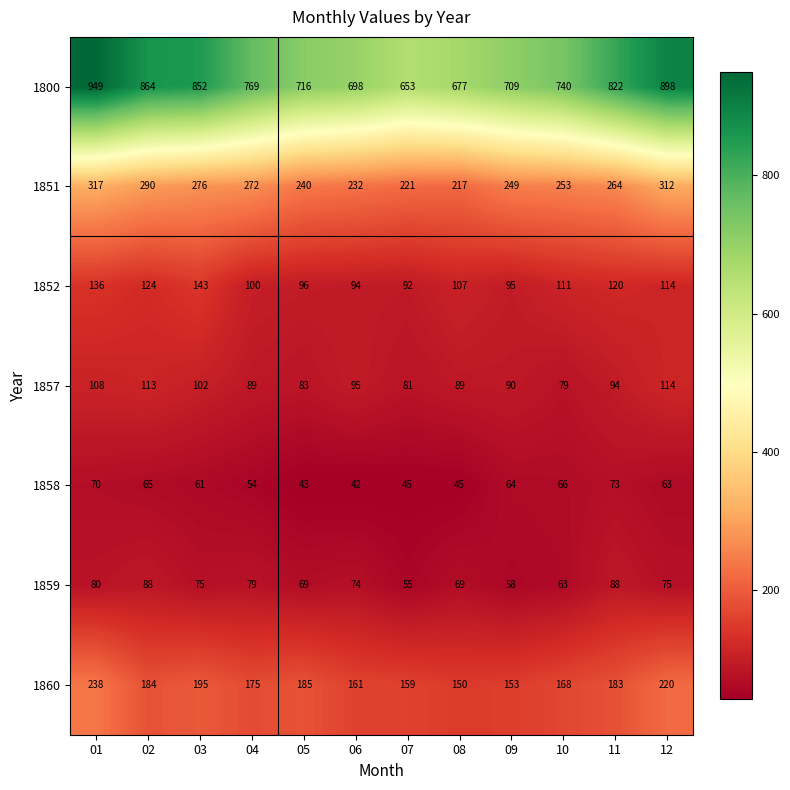

What is the spread (max minus min) of values at 10?

677